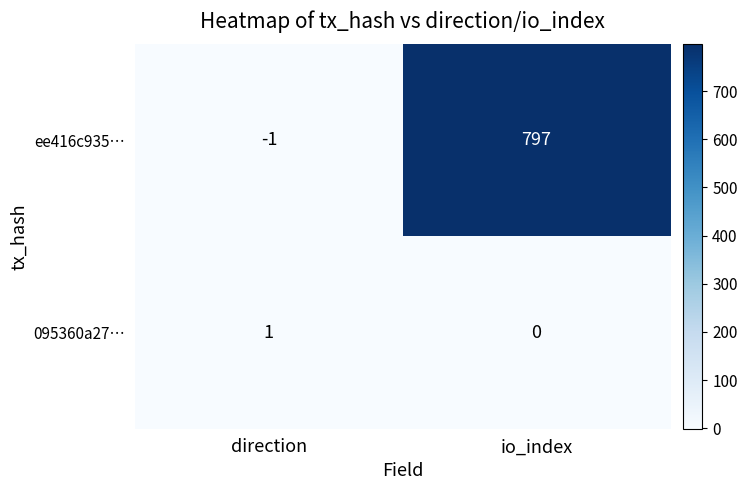

Rank the series by their maximum value, from lowest to highest.

095360a27…, ee416c935…